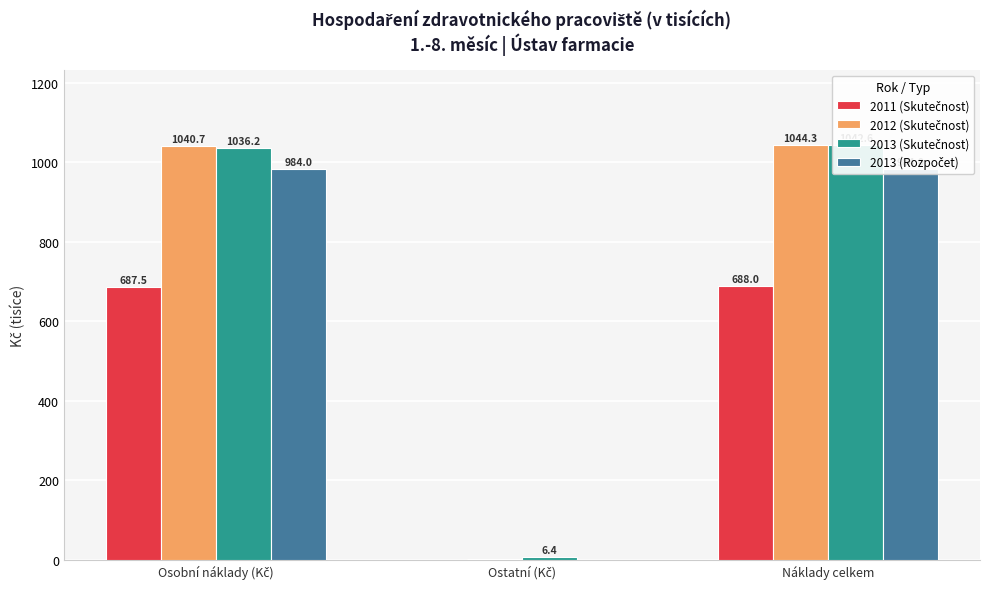

Which series has the widest spread of values?

2012 (Skutečnost)